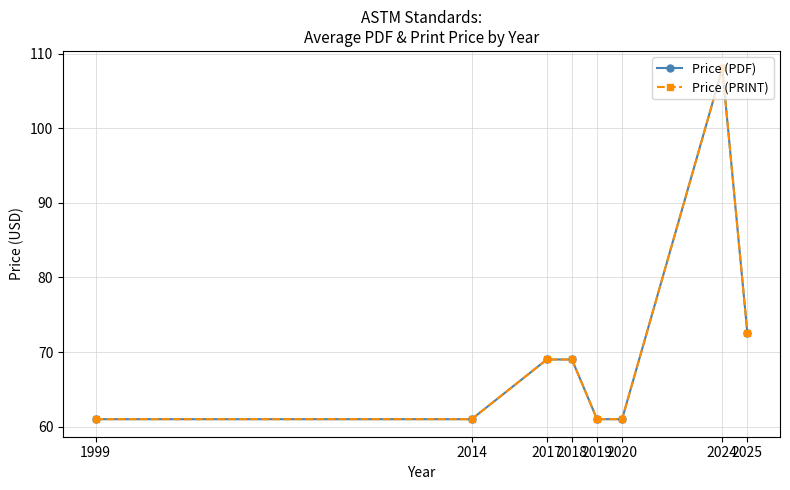

Where is the first local maximum for Price (PRINT)?

2024